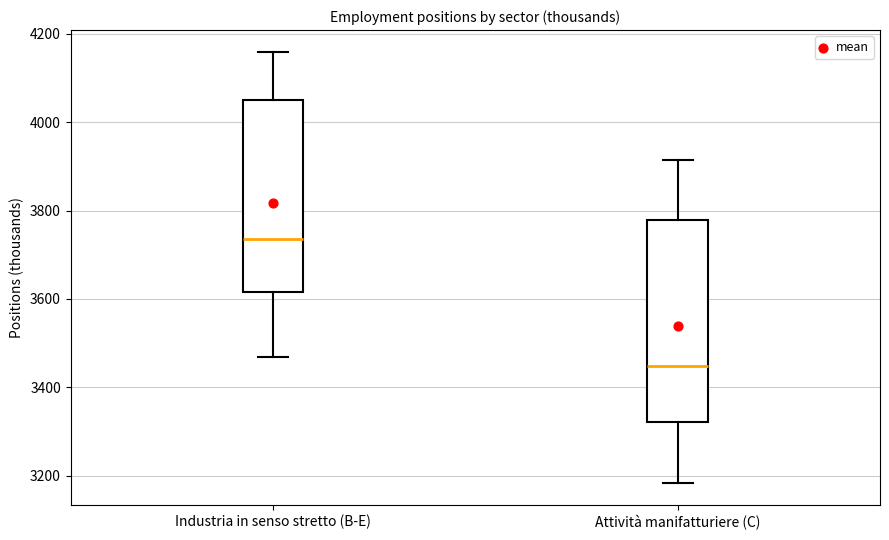

Reading left to right, transcribe this box plot: for each box, give where its median line is, the range the box spans, and where its two whiskers end, as read against the y-axis. The values are not printed on the chart, so give them approximately, as read against the axis.

Industria in senso stretto (B-E): median 3740, box 3620 to 4040, whiskers 3460 to 4160
Attività manifatturiere (C): median 3440, box 3320 to 3780, whiskers 3180 to 3920